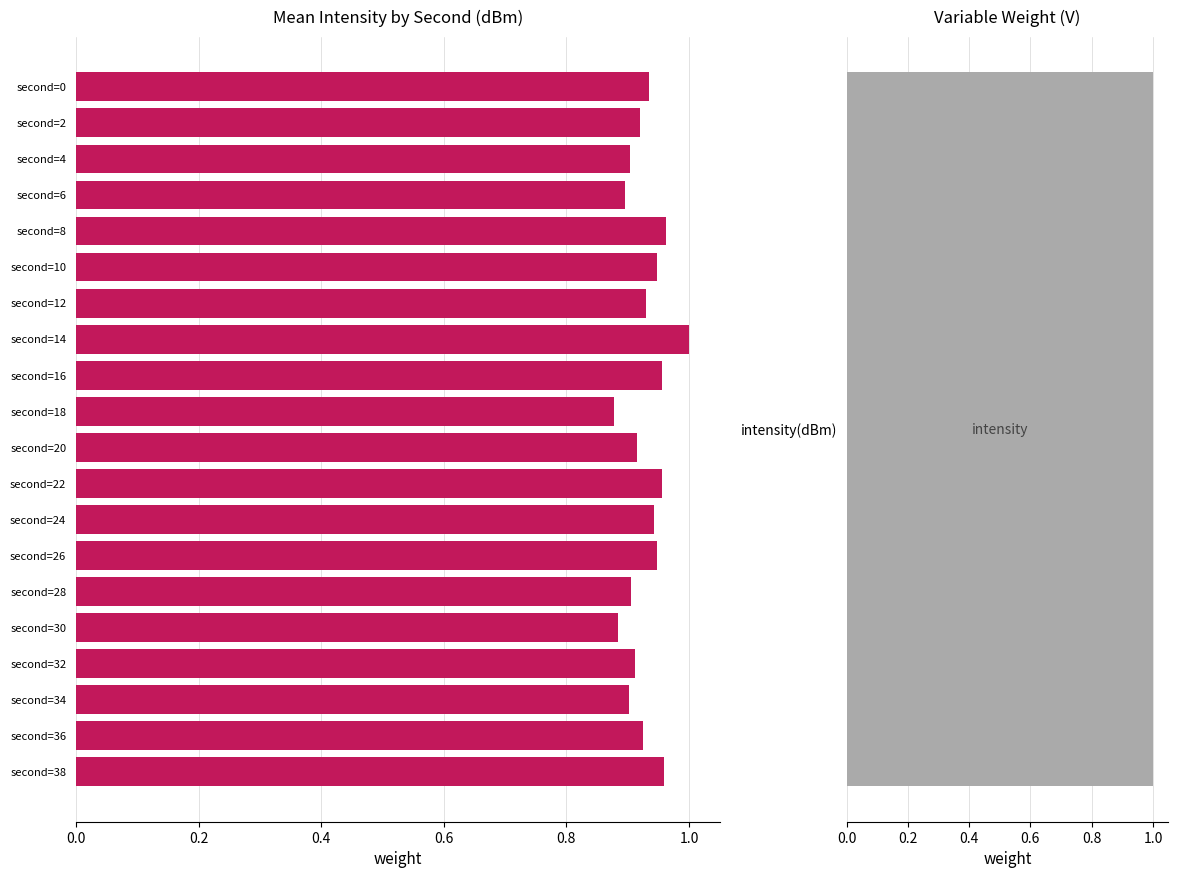

How many values are between 0 and 1?

20